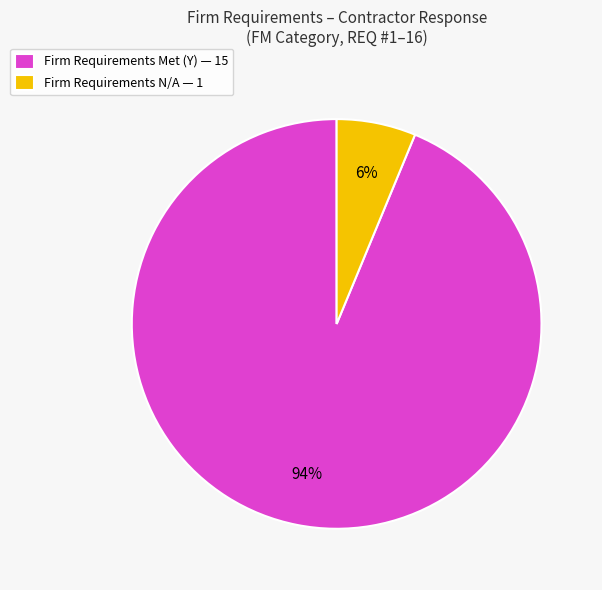

To the nearest percent, what portion does Firm Requirements N/A — 1 represent?

6%